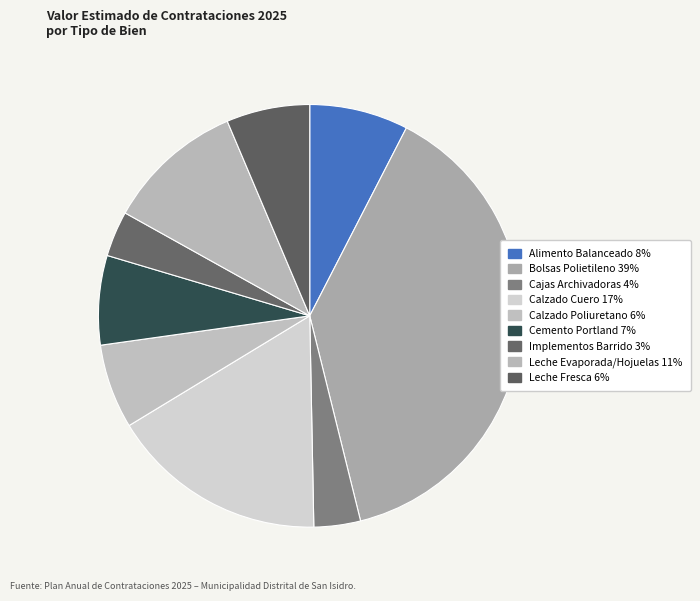

What percentage is the Bolsas Polietileno slice, to the nearest percent?

39%